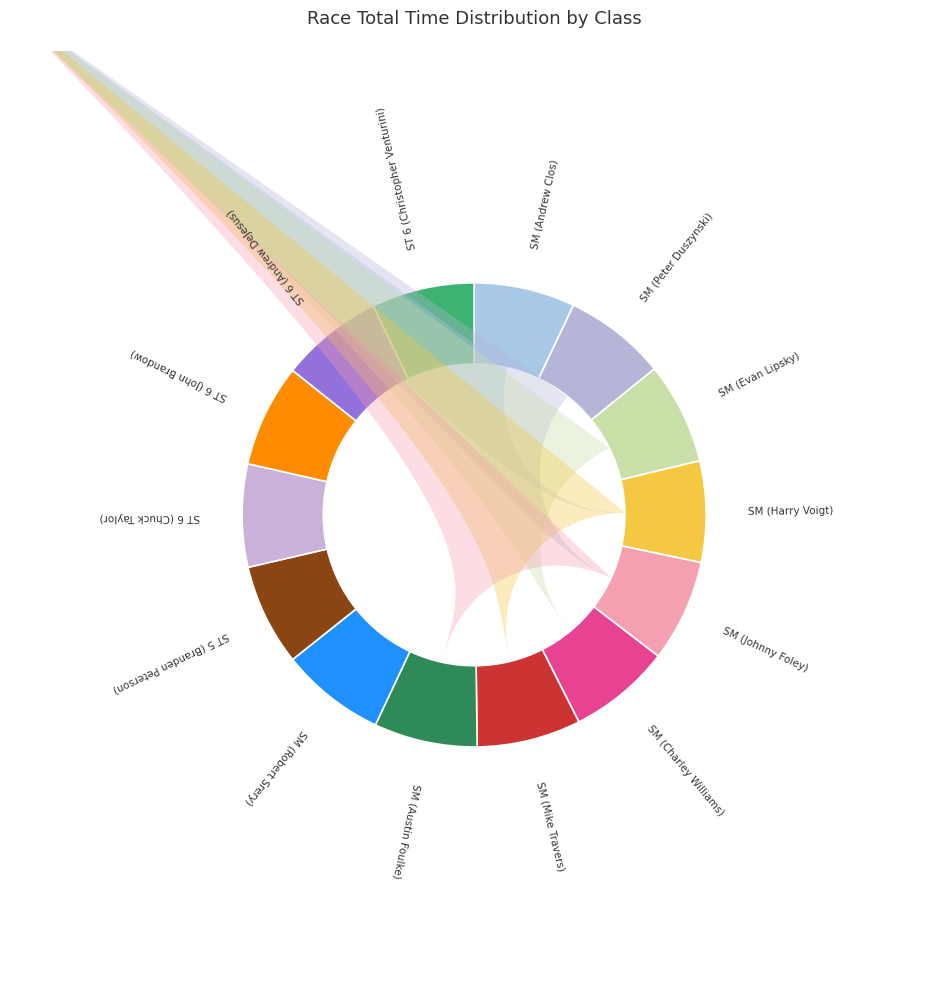

Which slice is the largest?

Spec Miata (Robert Srery)